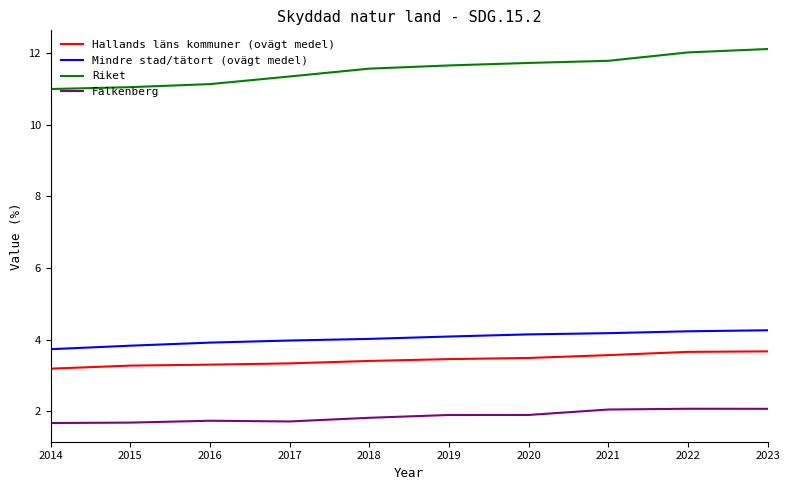

What is the sum of the Mindre stad/tätort (ovägt medel) values at 2015 and 2021?

8.0